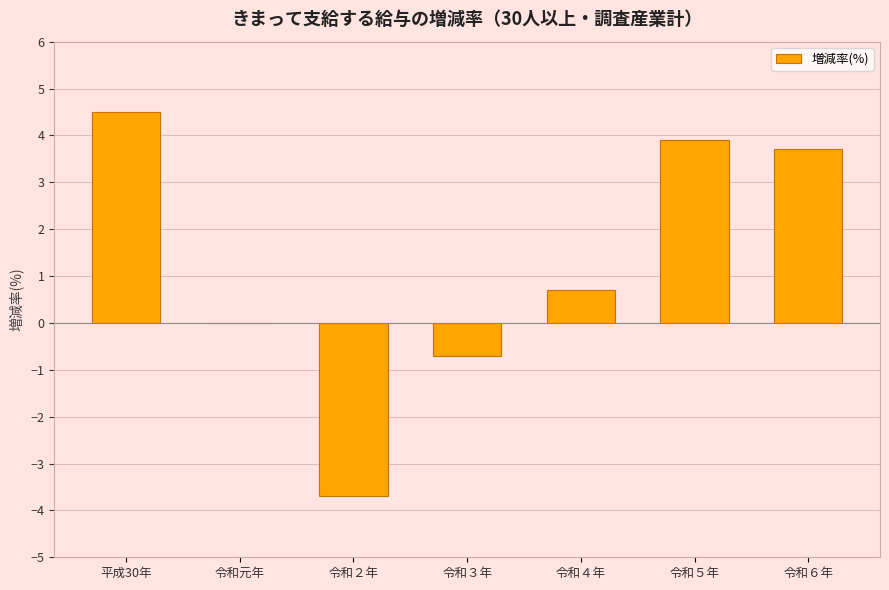

Reading left to right, list all the values displayed in this chart.

4.5	0.0	-3.7	-0.7	0.7	3.9	3.7